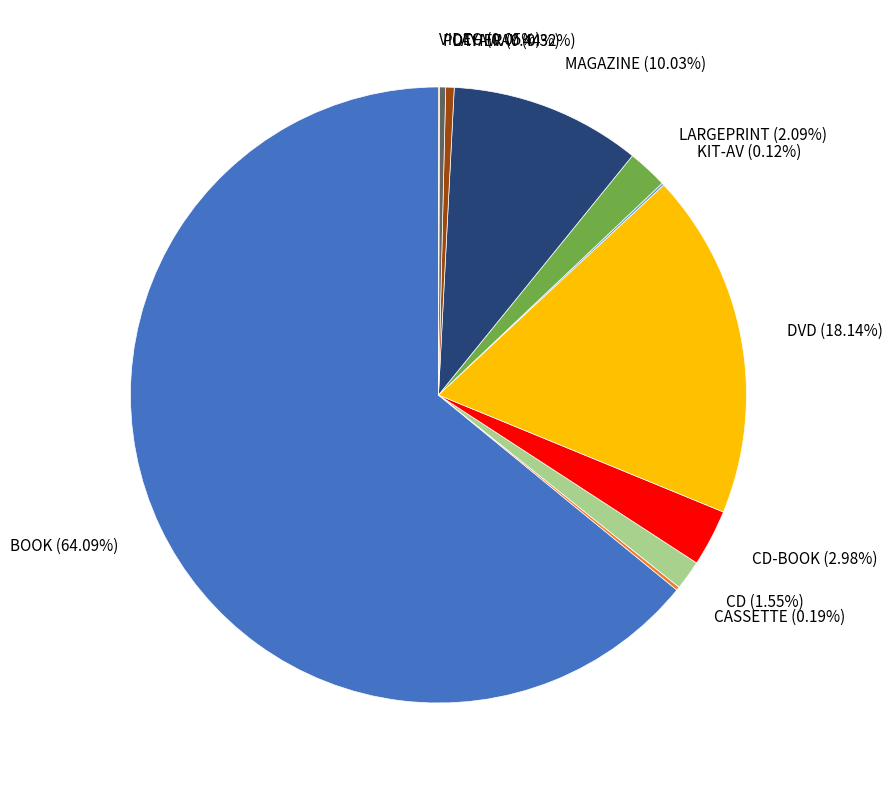

Which has a higher value, CD-BOOK or LARGEPRINT?

CD-BOOK